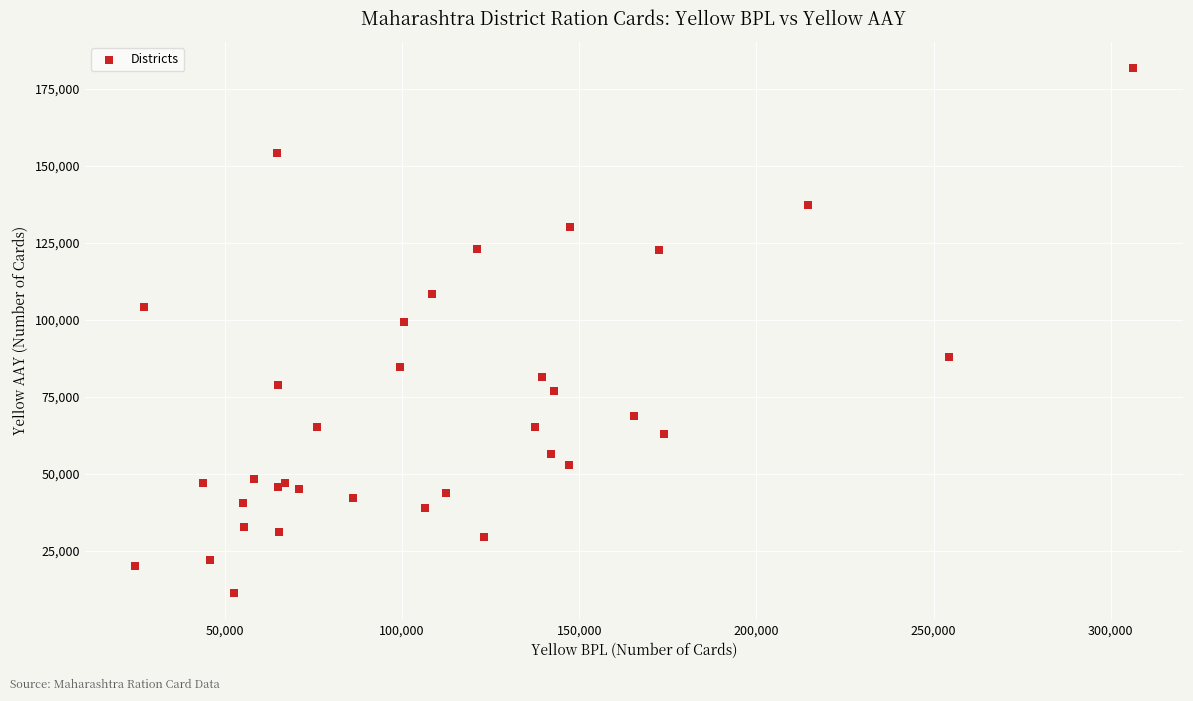

What Y value in the scatter plot is closest to 96453?

99428